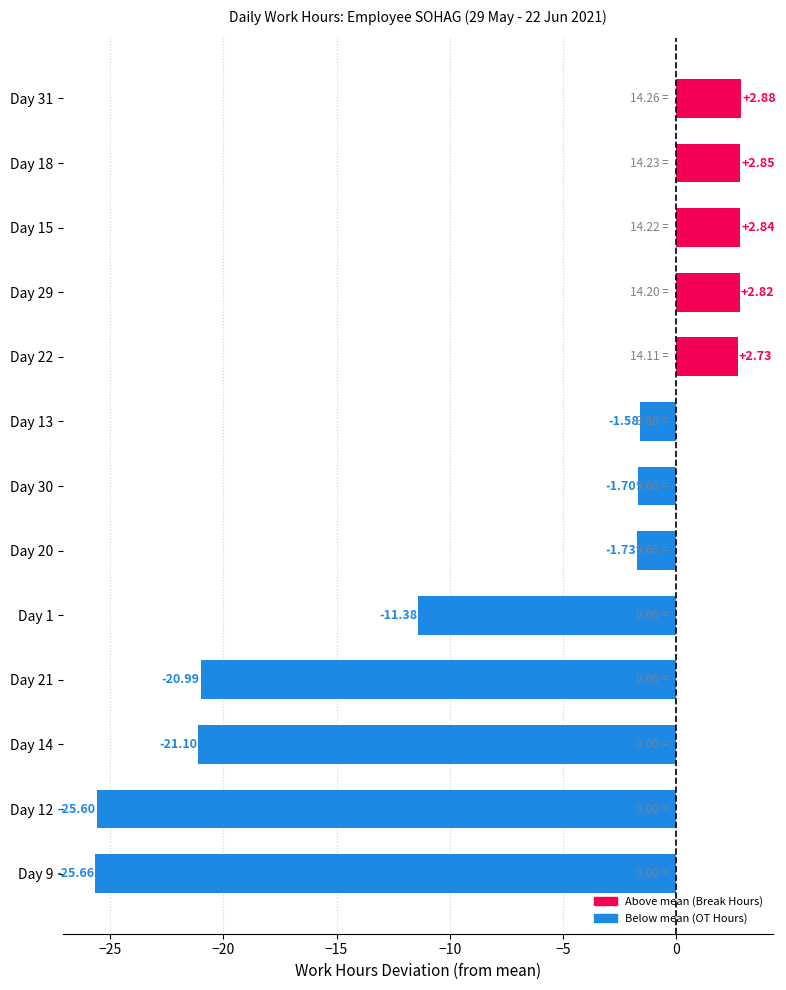

At which category does the chart reach its peak across all series?

Day 31